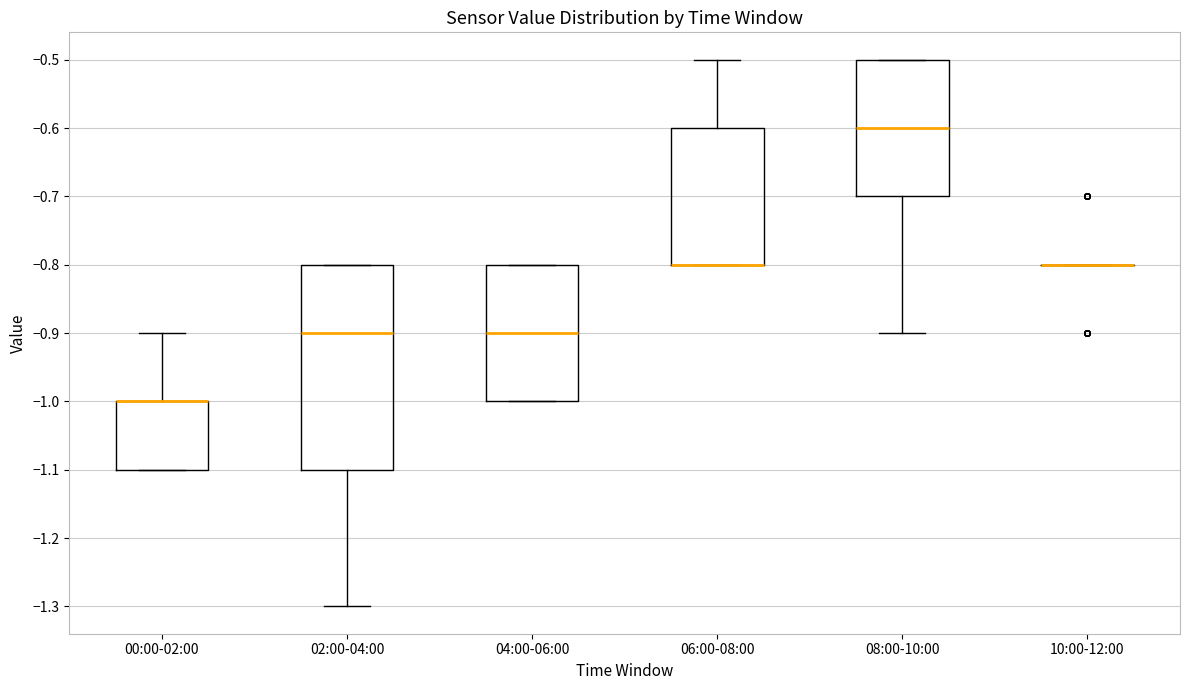

Reading left to right, read every box against the y-axis: the position of its median line, the range the box covers, and the ends of its whiskers. The values are not printed on the chart, so give them approximately, as read against the axis.

00:00-02:00: median -1.0 (drawn on the box's upper edge), box -1.1 to -1.0, whiskers -1.1 to -0.9
02:00-04:00: median -0.9, box -1.1 to -0.8, whiskers -1.3 to -0.8
04:00-06:00: median -0.9, box -1.0 to -0.8, whiskers -1.0 to -0.8
06:00-08:00: median -0.8 (drawn on the box's lower edge), box -0.8 to -0.6, whiskers -0.8 to -0.5
08:00-10:00: median -0.6, box -0.7 to -0.5, whiskers -0.9 to -0.5
10:00-12:00: box collapsed to a line at -0.8, whiskers -0.8 to -0.8